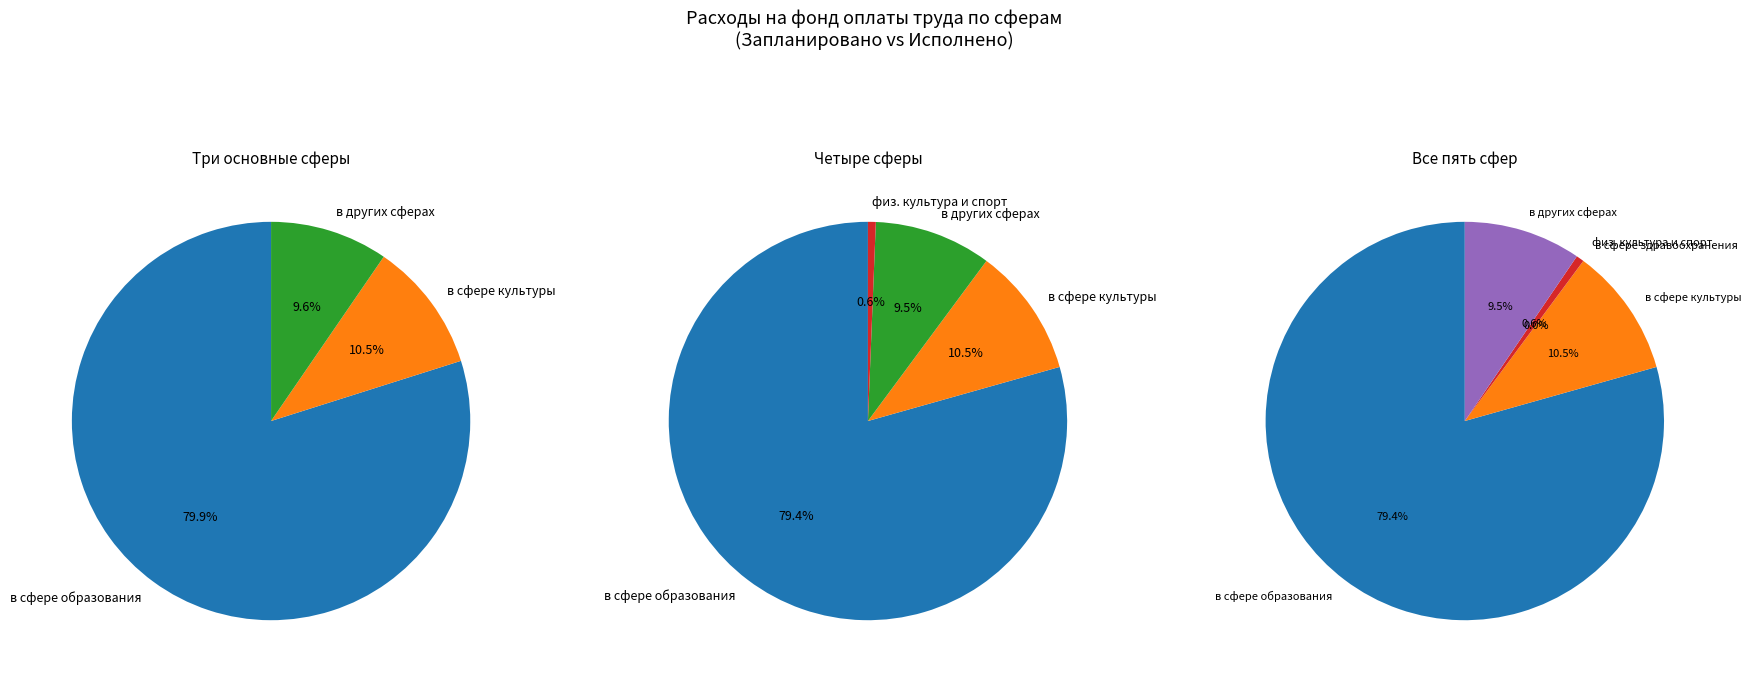

Which slice is the smallest?

в сфере здравоохранения